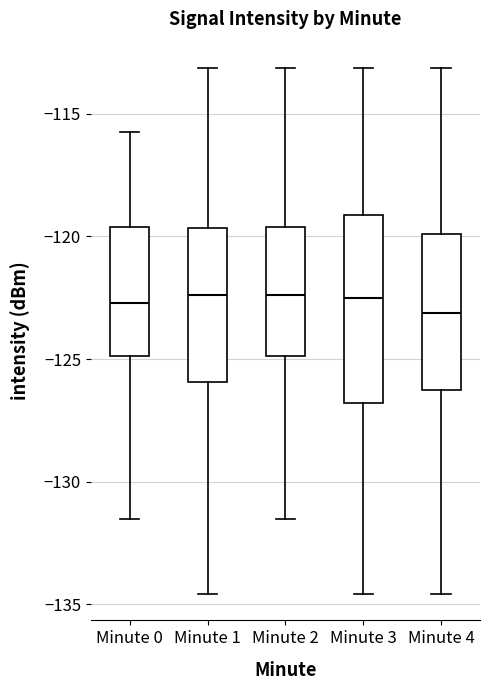

Reading left to right, transcribe this box plot: for each box, give where its median line is, the range the box spans, and where its two whiskers end, as read against the y-axis. The values are not printed on the chart, so give them approximately, as read against the axis.

Minute 0: median -122.5, box -125.0 to -119.5, whiskers -131.5 to -116.0
Minute 1: median -122.5, box -126.0 to -119.5, whiskers -134.5 to -113.0
Minute 2: median -122.5, box -125.0 to -119.5, whiskers -131.5 to -113.0
Minute 3: median -122.5, box -127.0 to -119.0, whiskers -134.5 to -113.0
Minute 4: median -123.0, box -126.5 to -120.0, whiskers -134.5 to -113.0